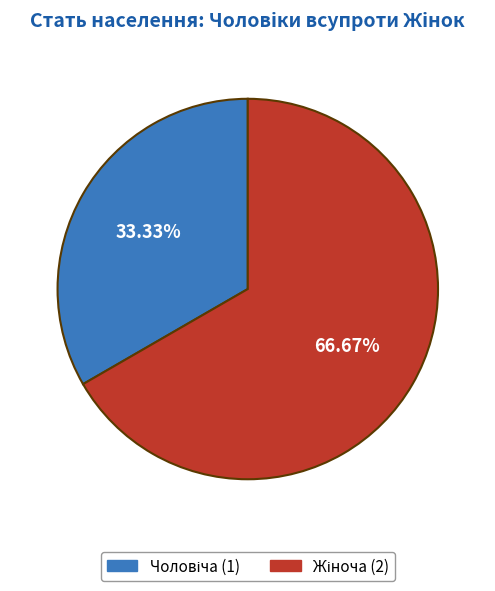

How many slices are in this pie chart?

2